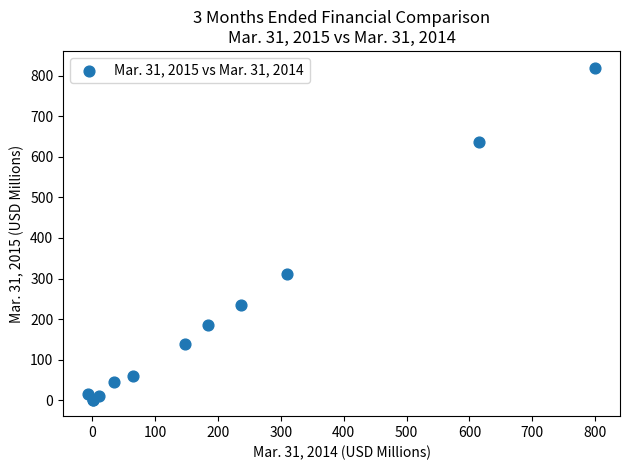

What Y value in the scatter plot is closest to 410?

311.2